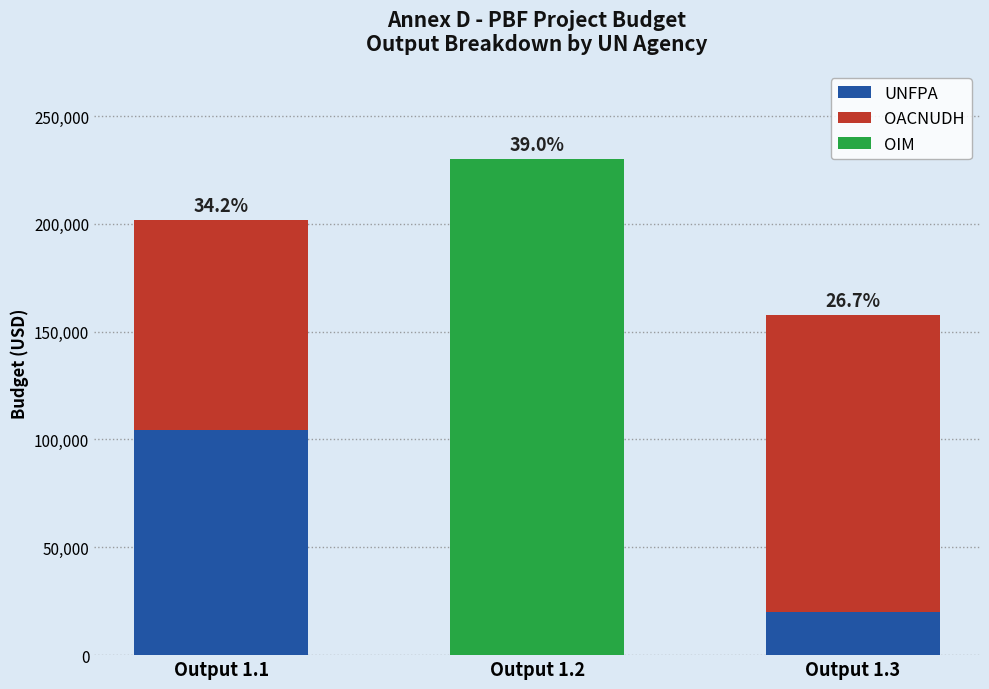

What is the maximum value for UNFPA?

104600